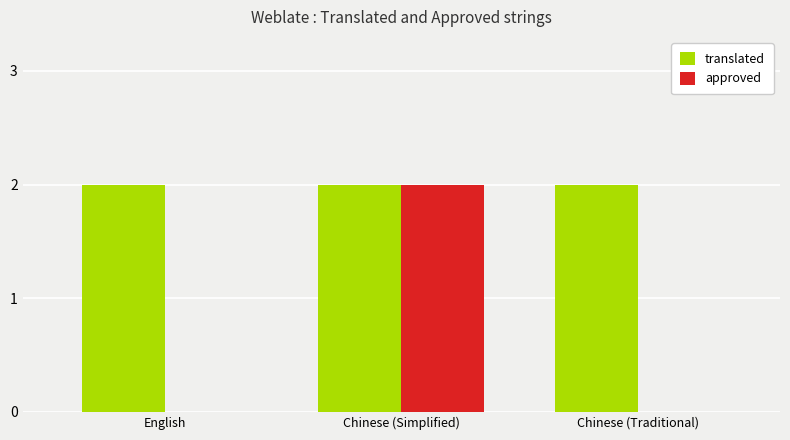

What is the sum of all translated values?

6